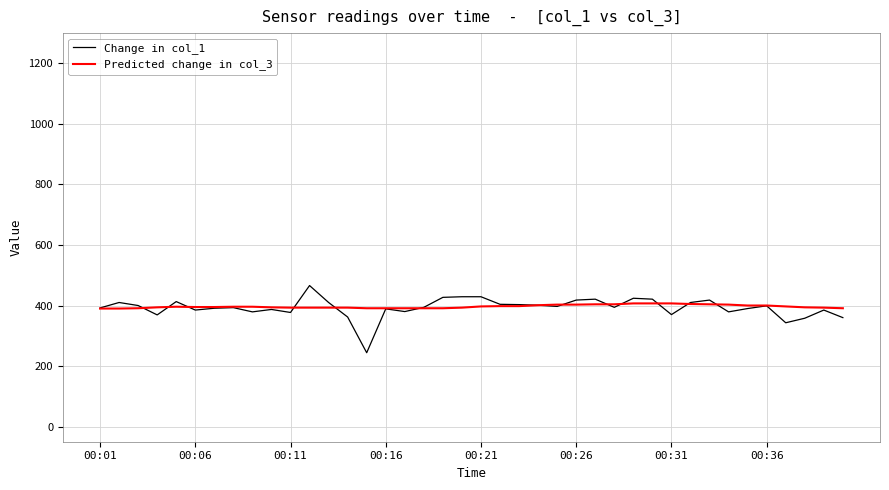

List the series in order of their peak value, highest first.

Change in col_1, Predicted change in col_3